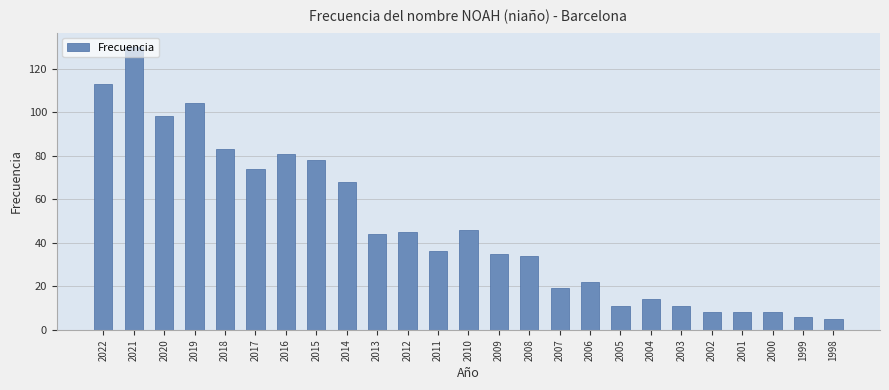

What is the value of the 16th bar from the left?

19